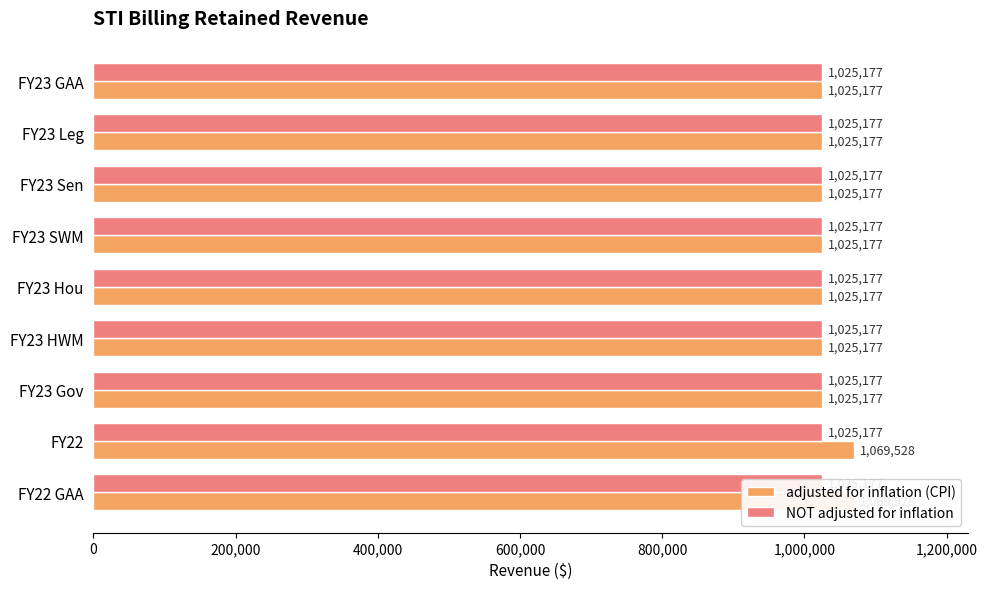

How many data points in adjusted for inflation (CPI) are above 1025177?

2